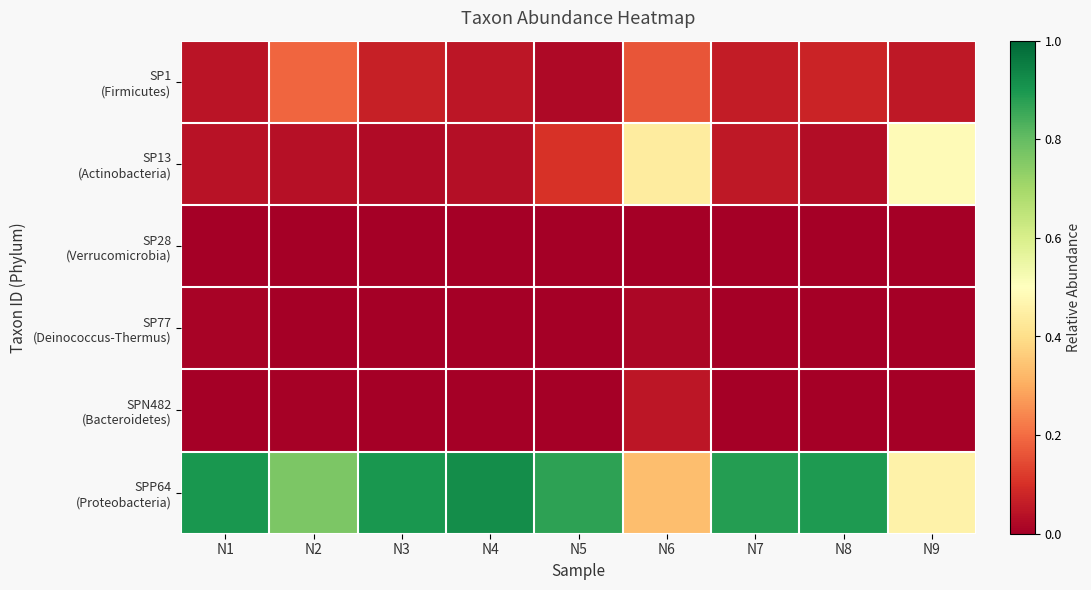

How many series are shown in this chart?

6